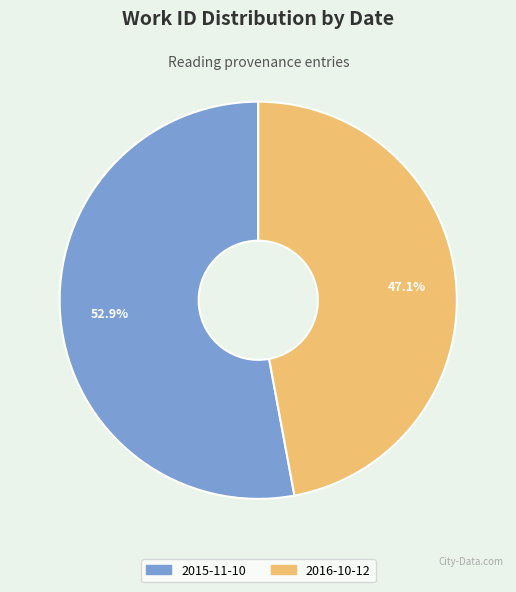

True or false: 2016-10-12 accounts for 56% of the total.

False